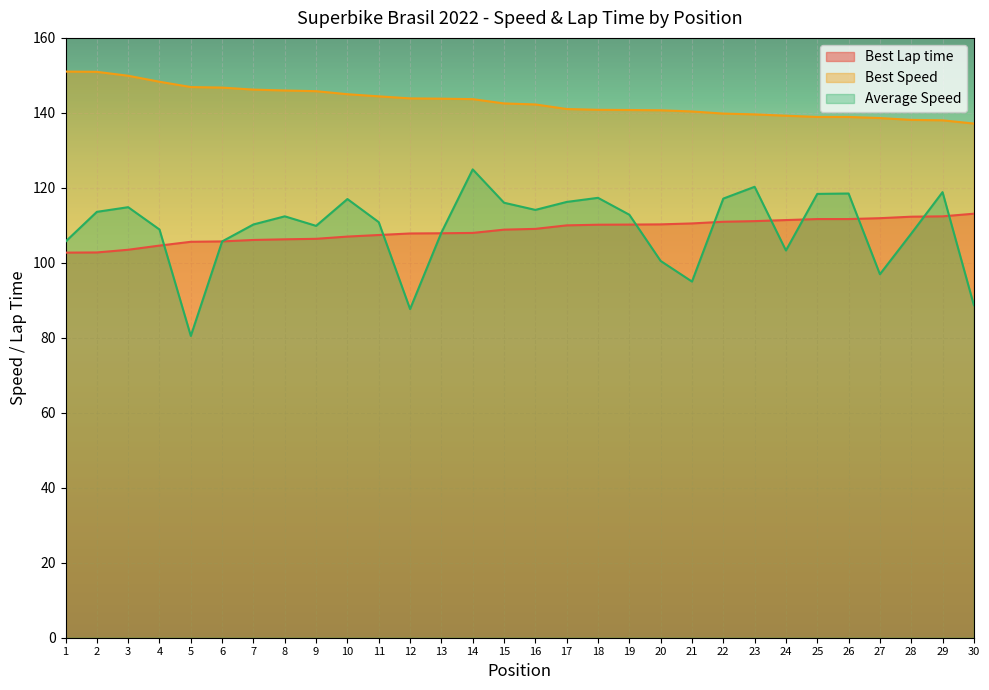

After their last crossing, which series has the higher values: Average Speed or Best Lap time?

Best Lap time